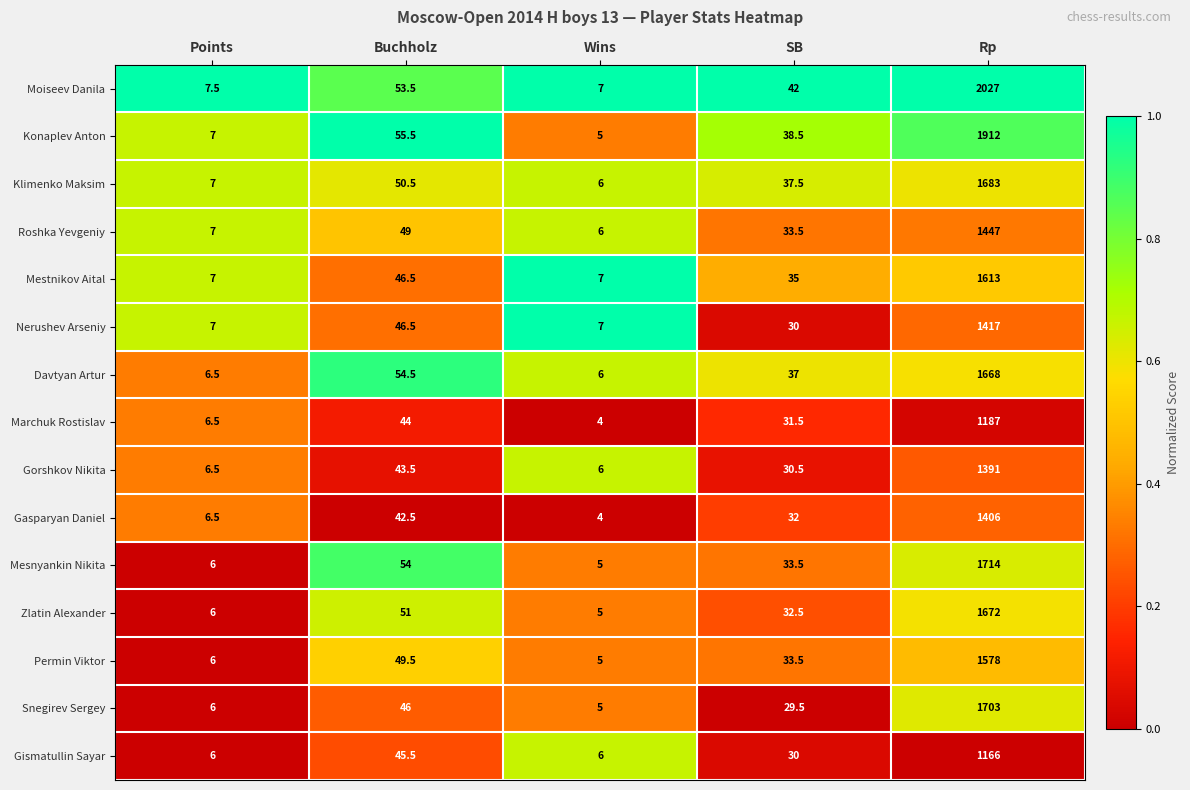

List the labels in order of Roshka Yevgeniy value, smallest first.

Wins, Points, SB, Buchholz, Rp